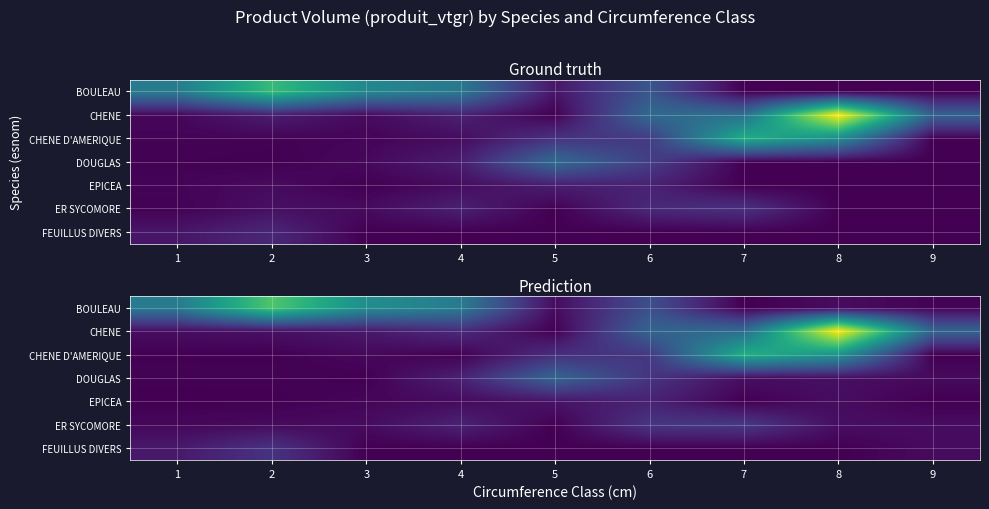

At which label does EPICEA reach its minimum?

1